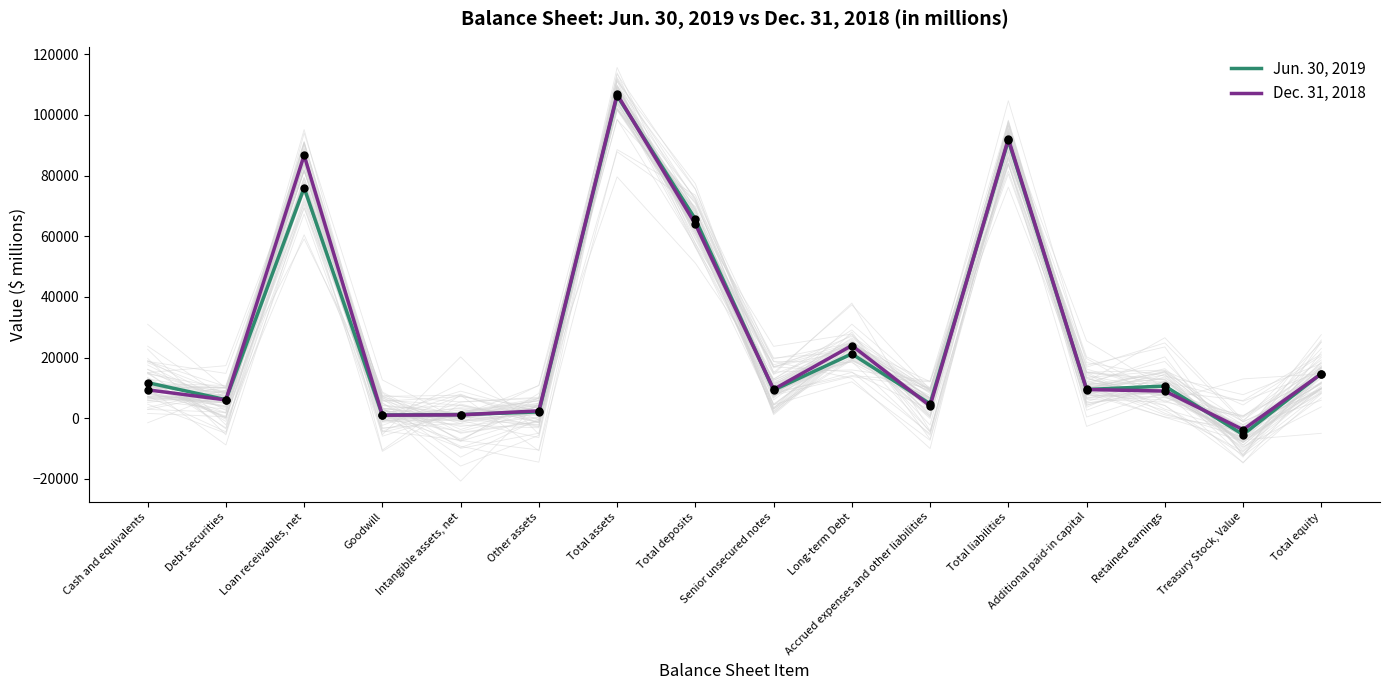

List the labels in order of Dec. 31, 2018 value, smallest first.

Treasury Stock, Value, Goodwill, Intangible assets, net, Other assets, Accrued expenses and other liabilities, Debt securities, Retained earnings, Cash and equivalents, Additional paid-in capital, Senior unsecured notes, Total equity, Long-term Debt, Total deposits, Loan receivables, net, Total liabilities, Total assets